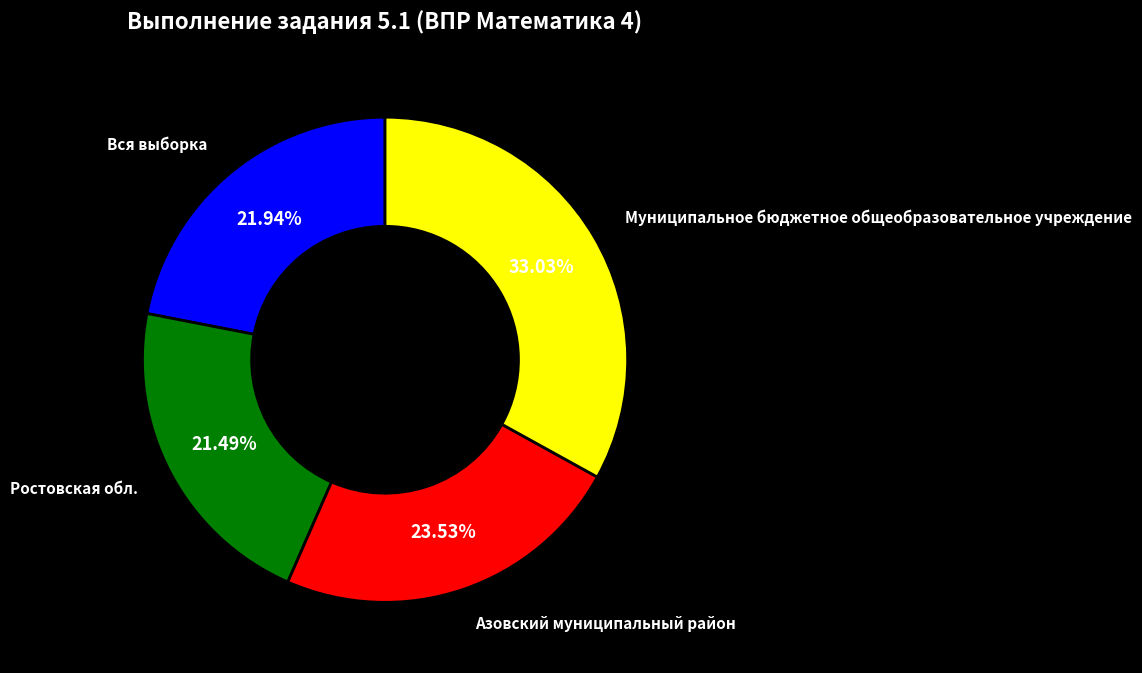

Does any single category account for the majority?

No